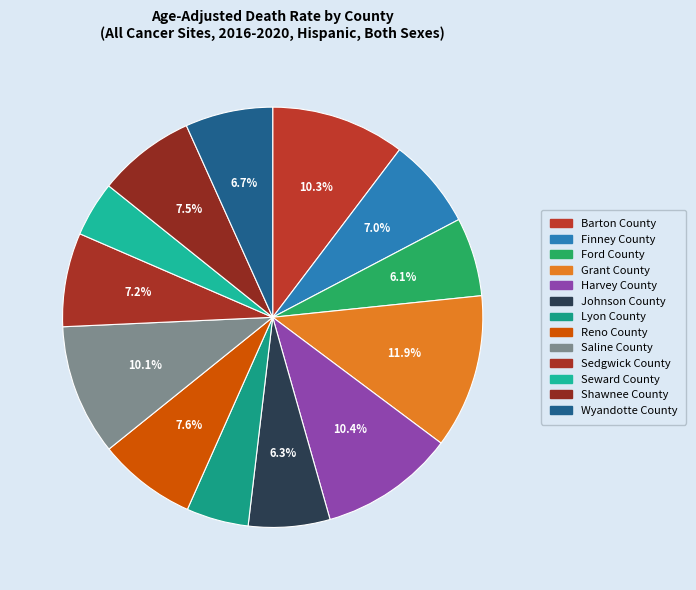

How many segments does this pie chart have?

13